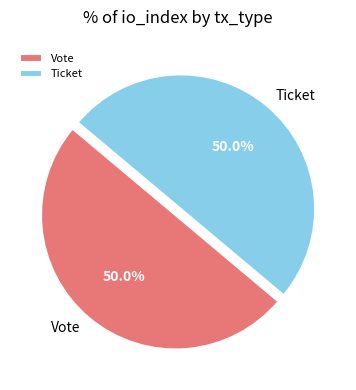

How many segments does this pie chart have?

2